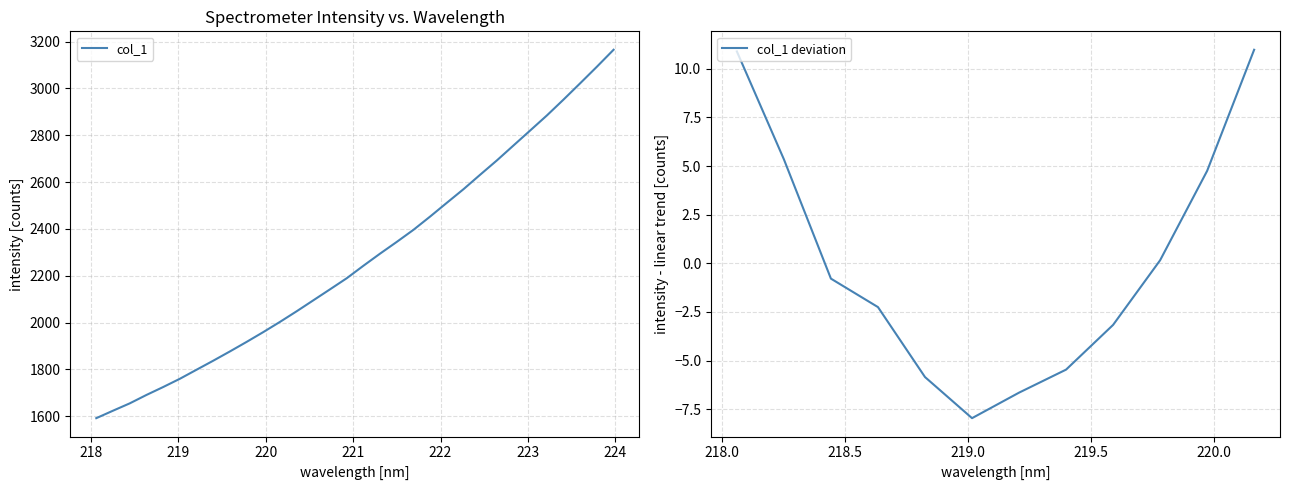

How many lines are shown in the chart?

1